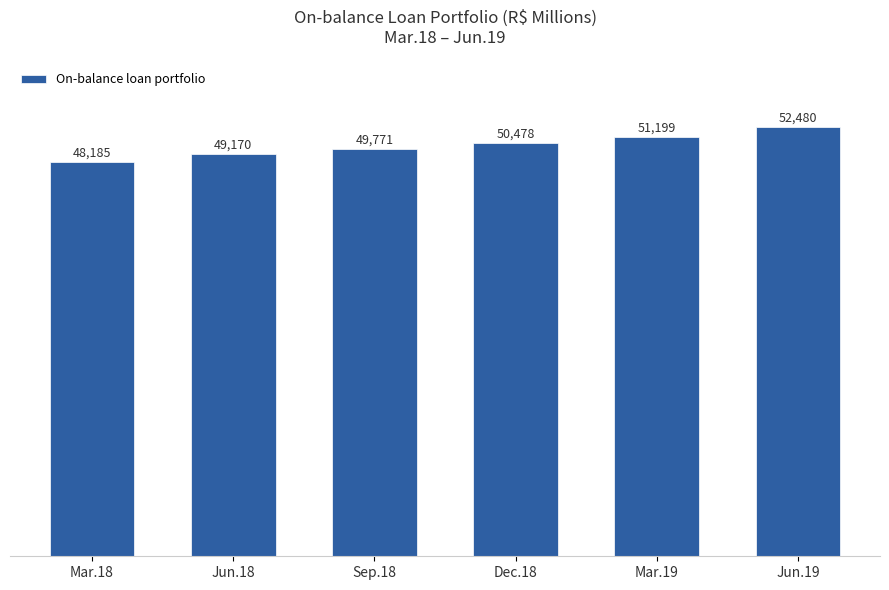

Reading right to left, transcribe all the data shown in this chart.

52480	51199	50478	49771	49170	48185